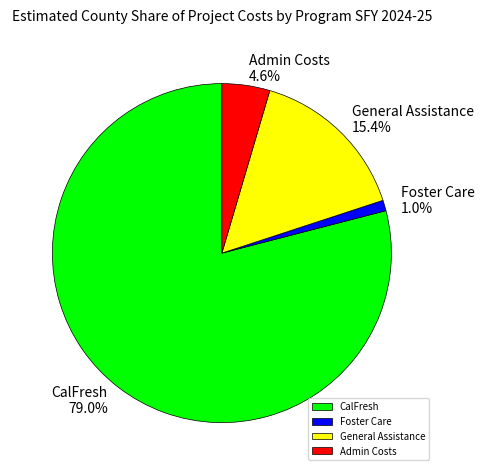

Which slice represents more than half of the pie?

CalFresh